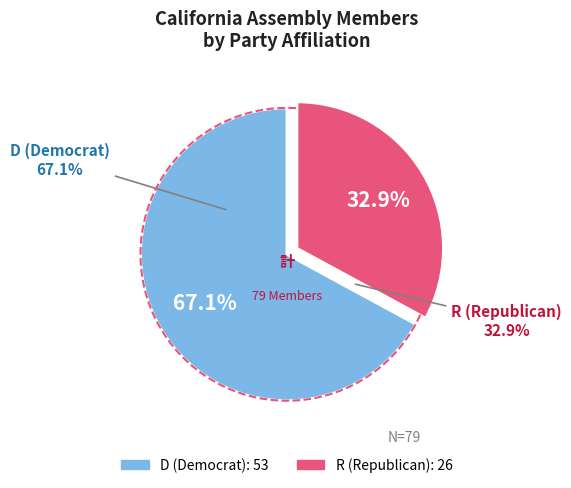

What is the change in value from D to R?

-27